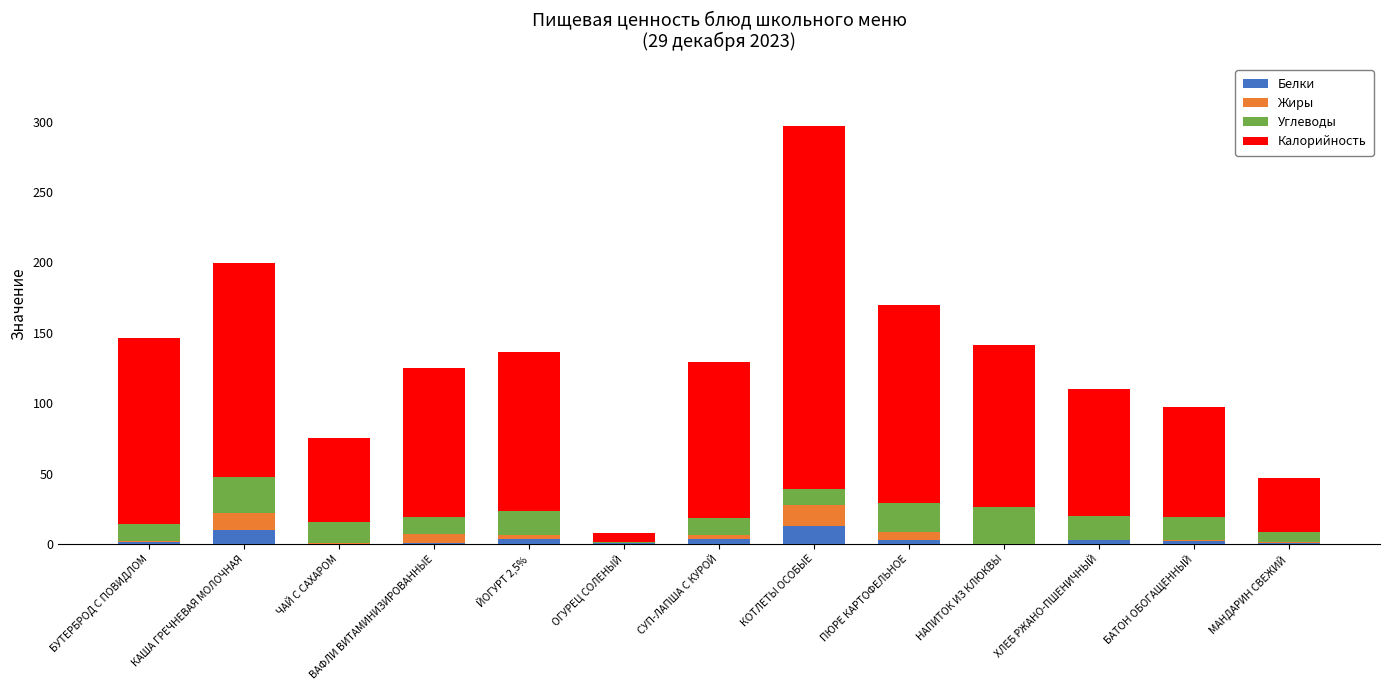

What is the maximum value for Белки?

12.5